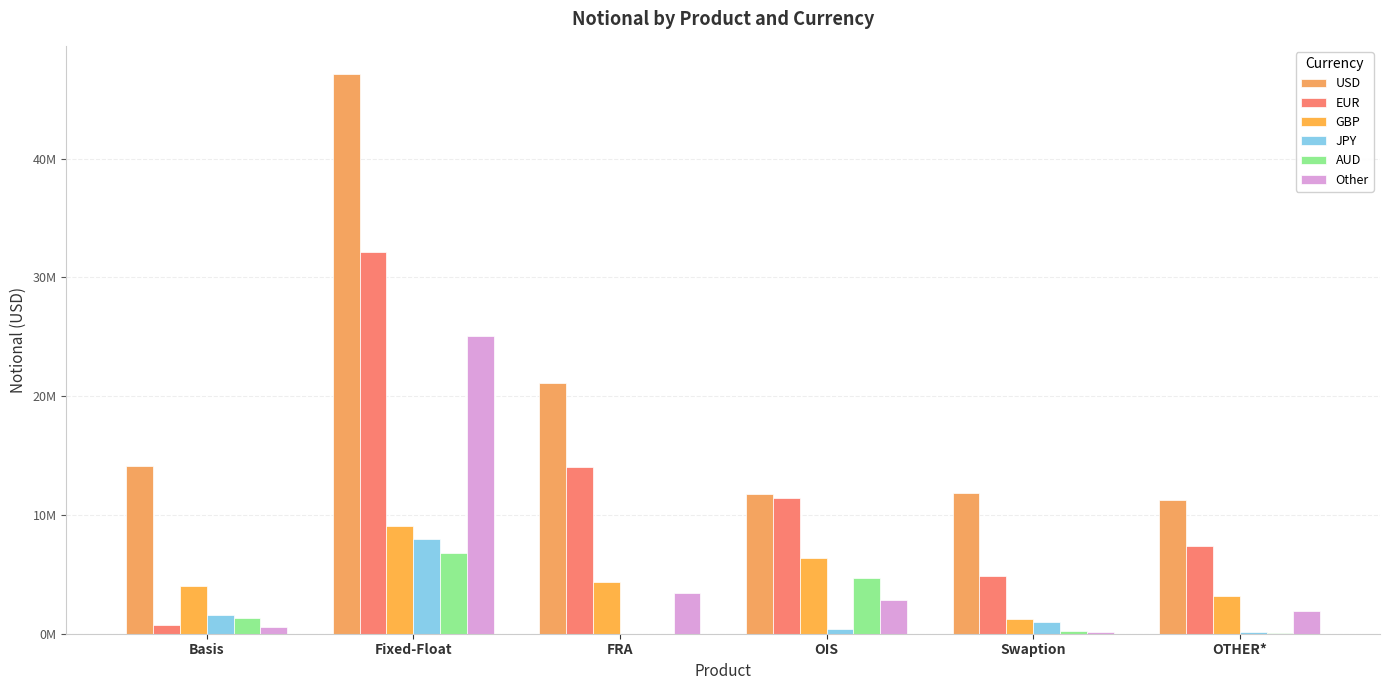

How many values in the EUR series are below 11460844?

3